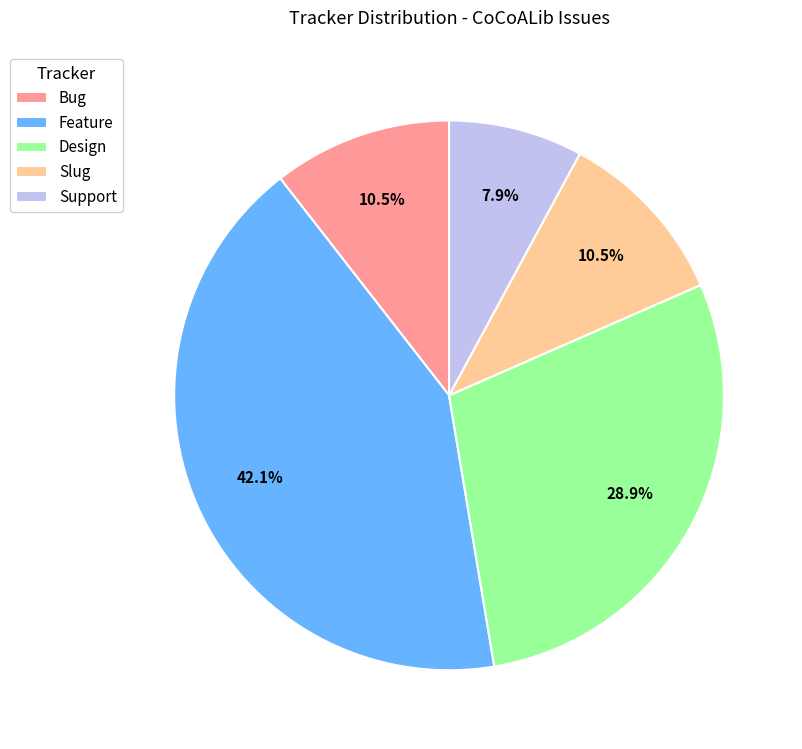

Approximately how many times larger is the value at Design compared to Support?

3.7